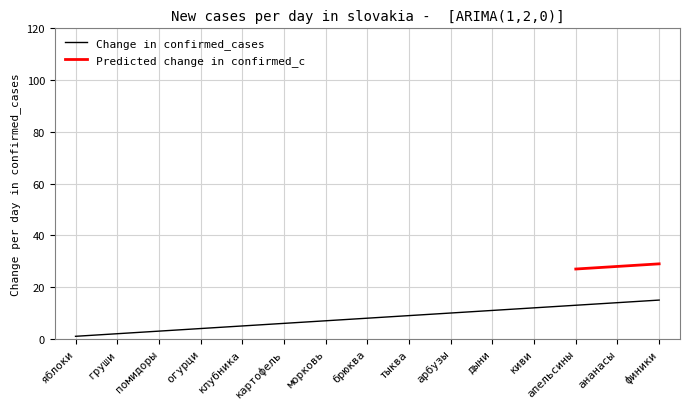

What is the minimum value shown in the chart?

1